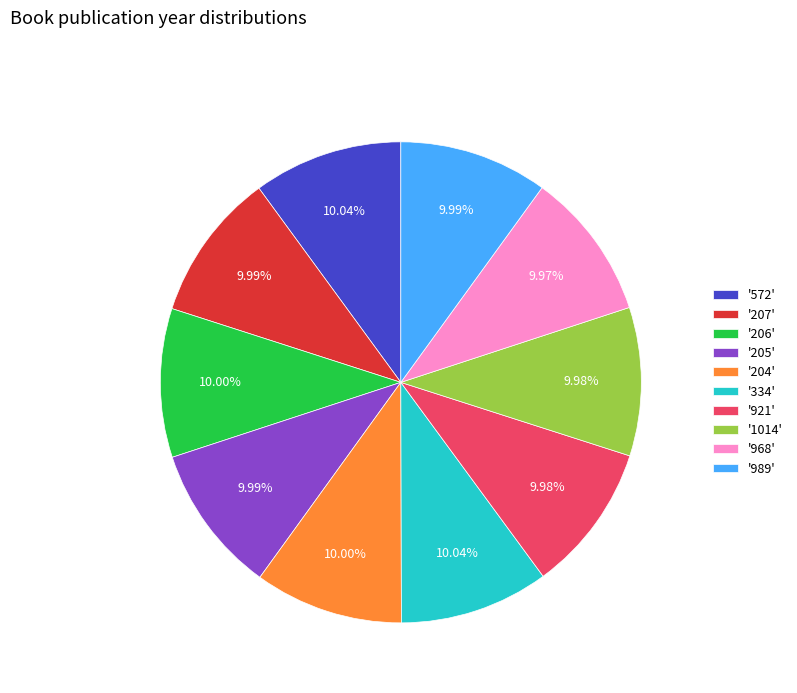

Is there a majority slice in this chart?

No